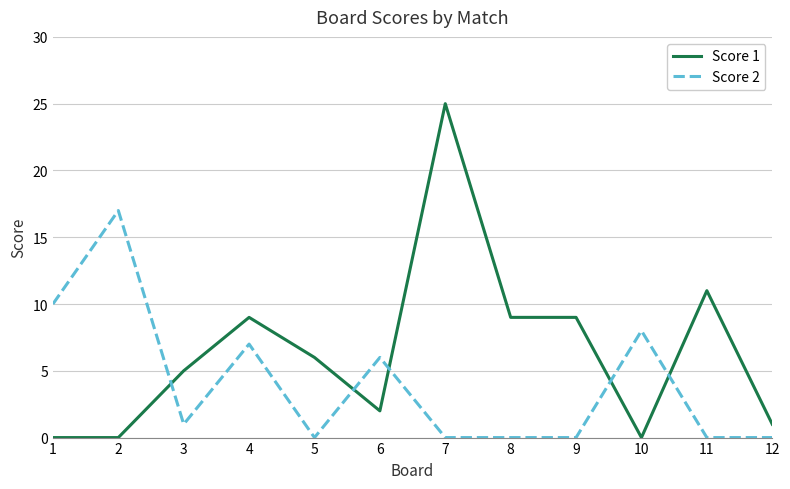

How many lines are shown in the chart?

2